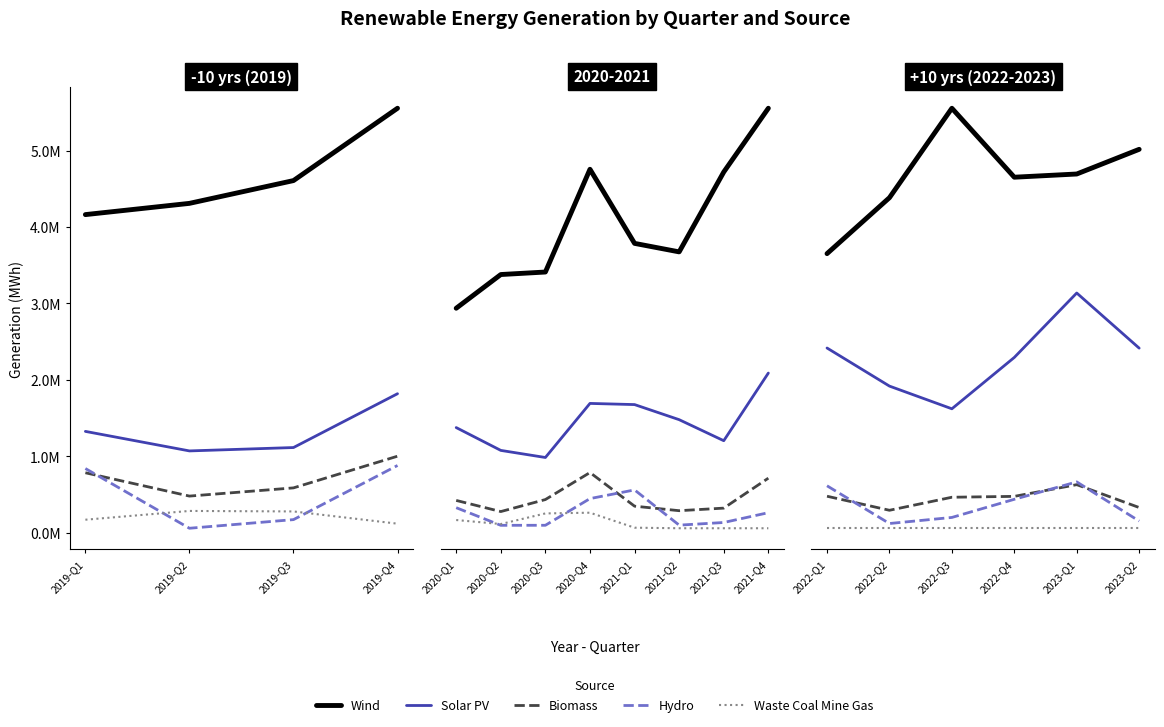

In Hydro, how many points are higher than both neighbors (excluding endpoints)?

1